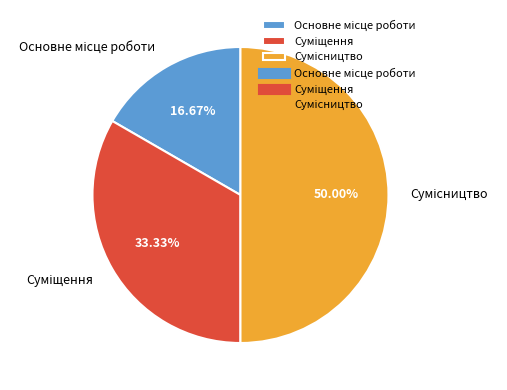

Which category has the smallest portion of the pie?

Основне місце роботи